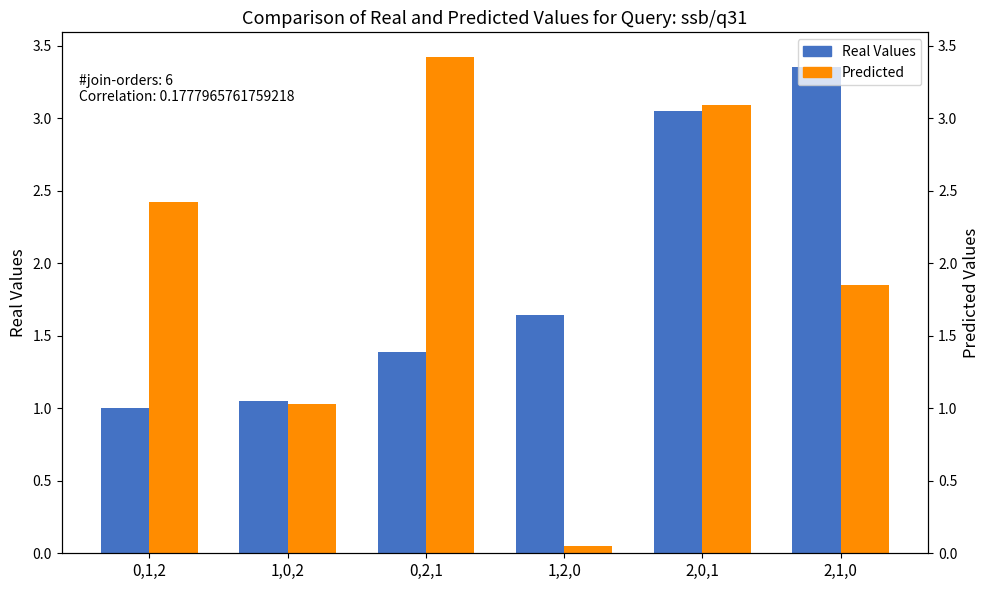

At how many categories does at least one series exceed 1?

6